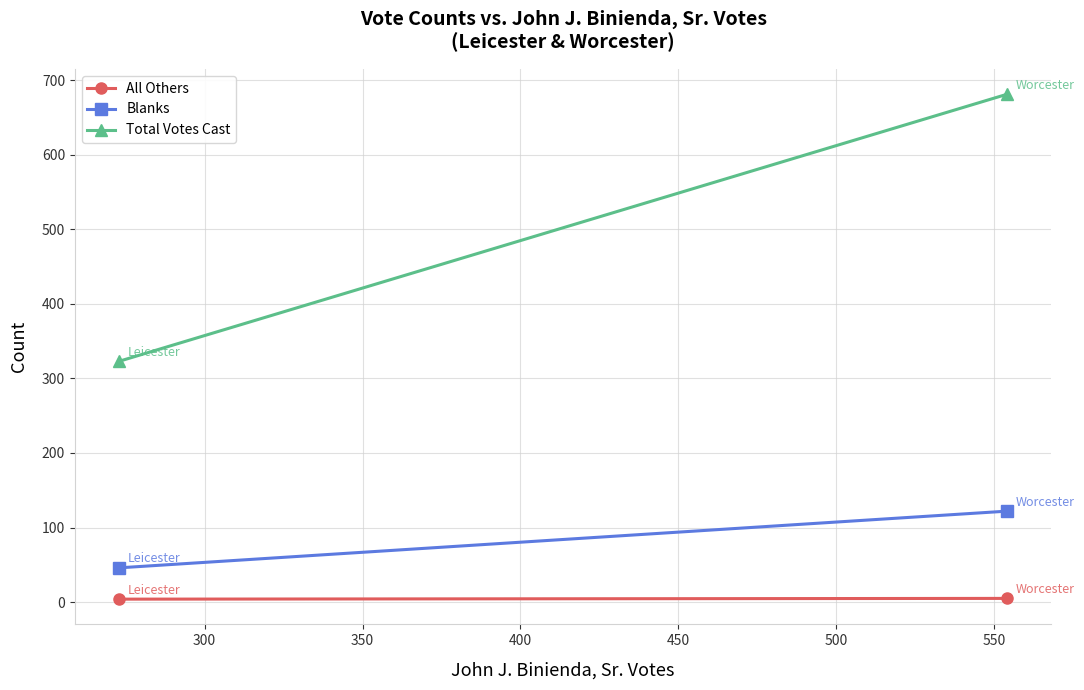

What is the value of the All Others point at the 2nd from the left?

5